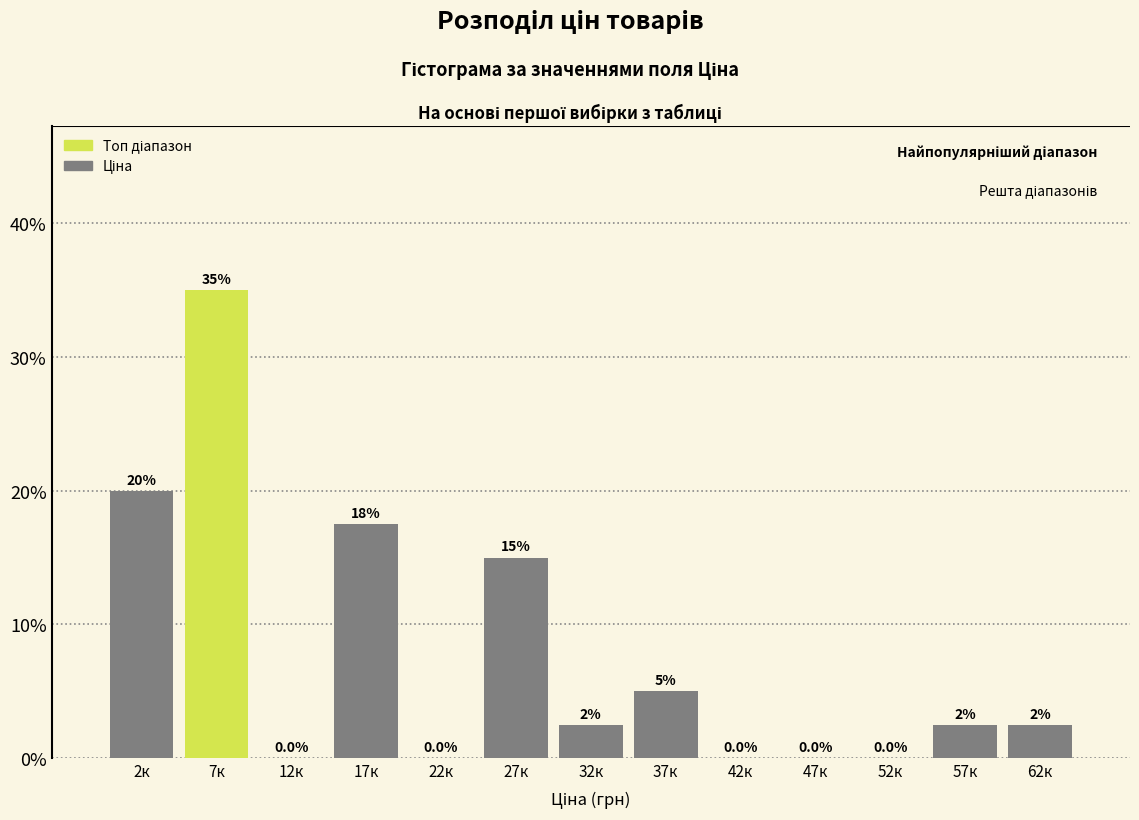

Reading right to left, what are all the values shown in this chart?

62к=2.5	57к=2.5	52к=0.0	47к=0.0	42к=0.0	37к=5.0	32к=2.5	27к=15.0	22к=0.0	17к=17.5	12к=0.0	7к=35.0	2к=20.0